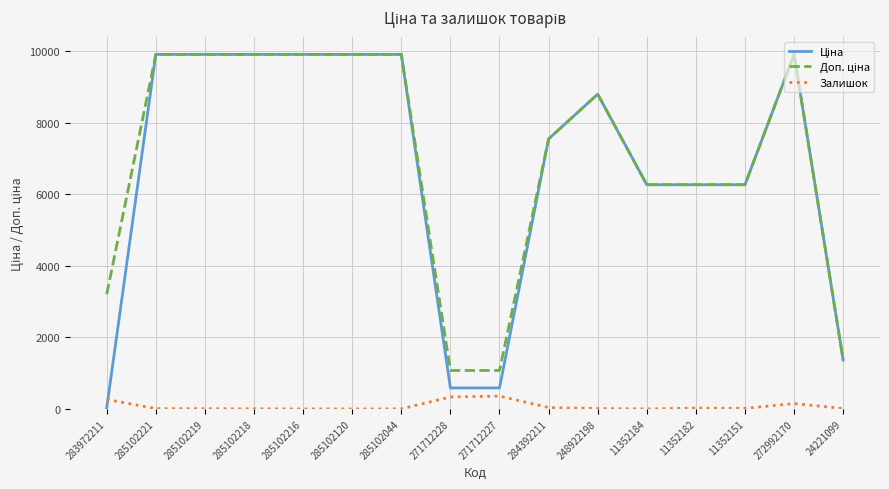

What is the highest value of the Залишок series?

359.0